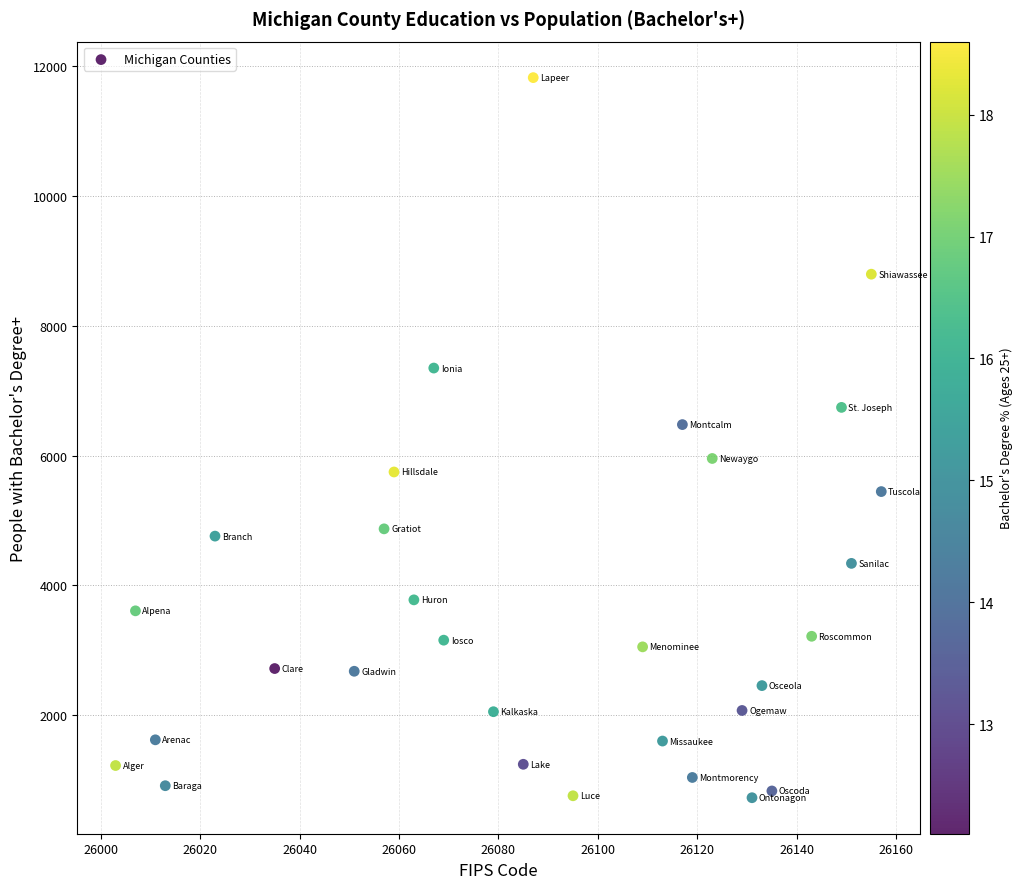

What is the range of X values (max minus min)?

154